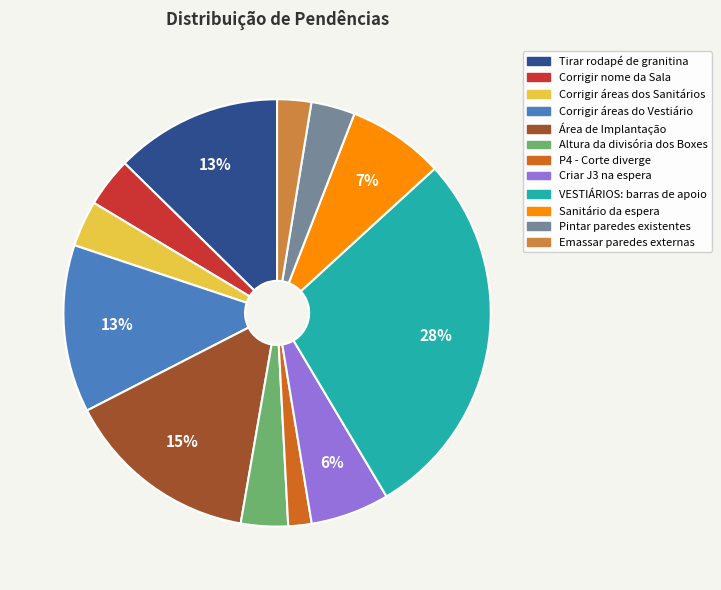

The Criar J3 na espera slice represents 15% of the pie. True or false?

False